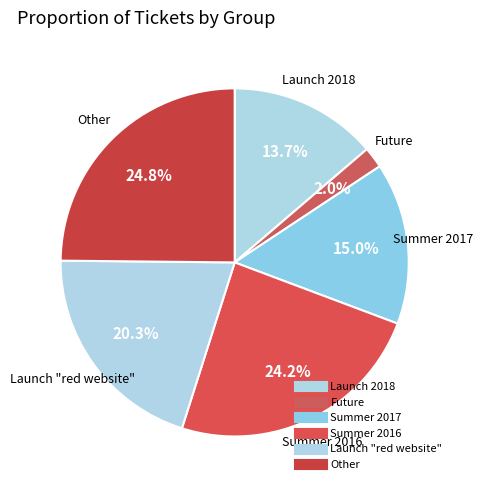

To the nearest percent, what portion does Other represent?

25%